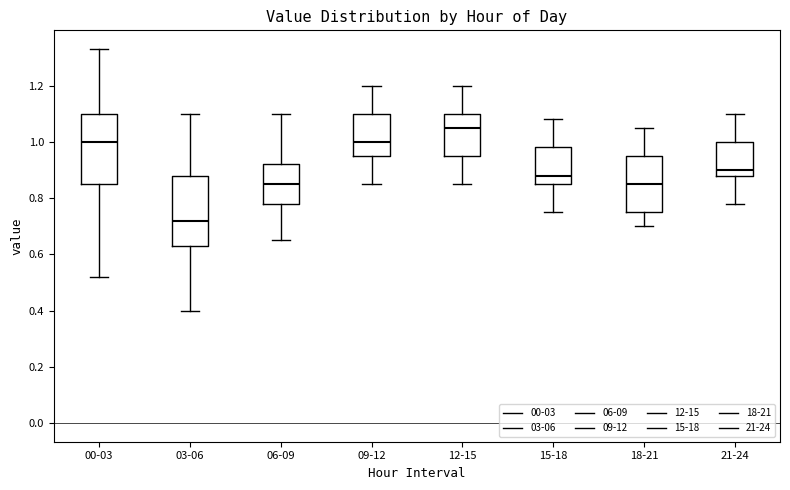

Reading left to right, transcribe this box plot: for each box, give where its median line is, the range the box spans, and where its two whiskers end, as read against the y-axis. The values are not printed on the chart, so give them approximately, as read against the axis.

00-03: median 1.00, box 0.86 to 1.10, whiskers 0.52 to 1.34
03-06: median 0.72, box 0.64 to 0.88, whiskers 0.40 to 1.10
06-09: median 0.86, box 0.78 to 0.92, whiskers 0.66 to 1.10
09-12: median 1.00, box 0.96 to 1.10, whiskers 0.86 to 1.20
12-15: median 1.06, box 0.96 to 1.10, whiskers 0.86 to 1.20
15-18: median 0.88, box 0.86 to 0.98, whiskers 0.76 to 1.08
18-21: median 0.86, box 0.76 to 0.96, whiskers 0.70 to 1.06
21-24: median 0.90, box 0.88 to 1.00, whiskers 0.78 to 1.10